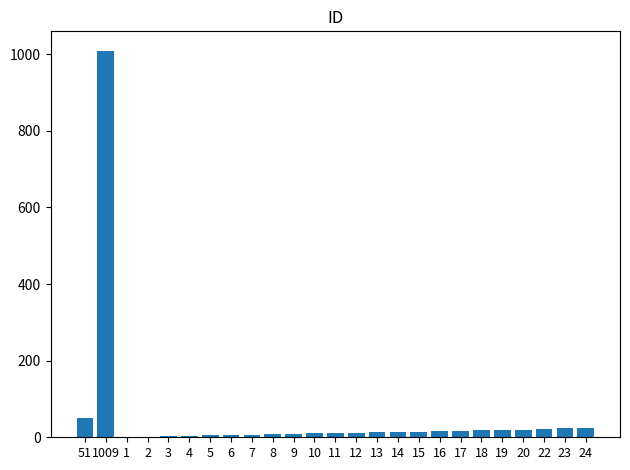

What is the ratio of the value at 4 to the value at 3?

1.3